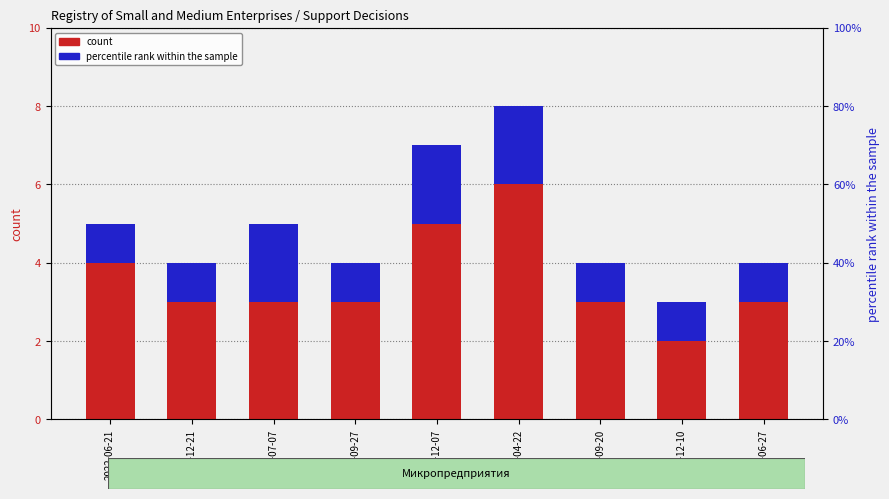

Reading left to right, what are all the values shown in this chart?

count: 2022-06-21=4	2022-12-21=3	2023-07-07=3	2023-09-27=3	2023-12-07=5	2024-04-22=6	2024-09-20=3	2024-12-10=2	2025-06-27=3
percentile rank within the sample: 2022-06-21=1	2022-12-21=1	2023-07-07=2	2023-09-27=1	2023-12-07=2	2024-04-22=2	2024-09-20=1	2024-12-10=1	2025-06-27=1